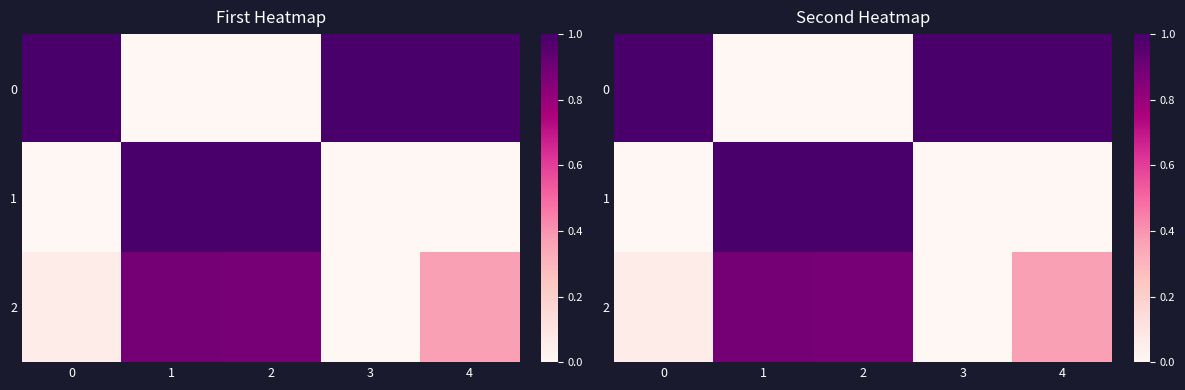

What is the sum of the 0 values at 2 and 0?

1.0